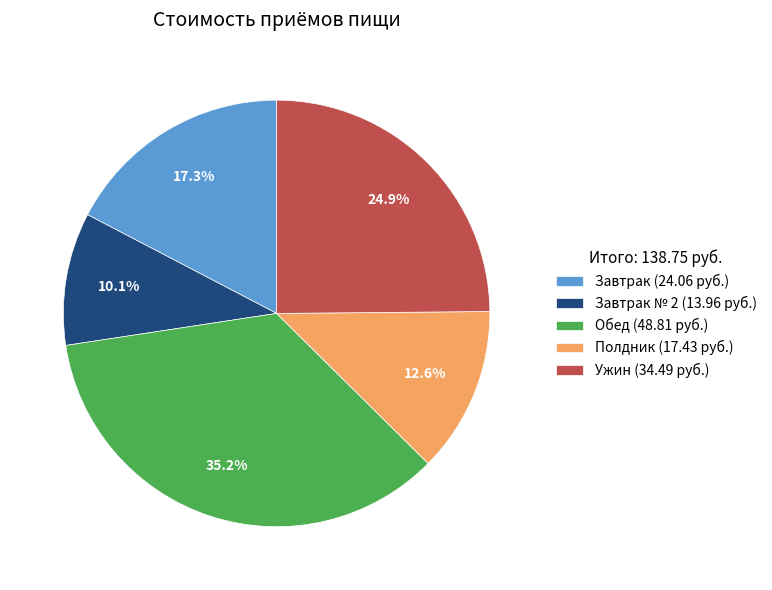

Which category has the smallest portion of the pie?

Завтрак № 2 (13.96 руб.)